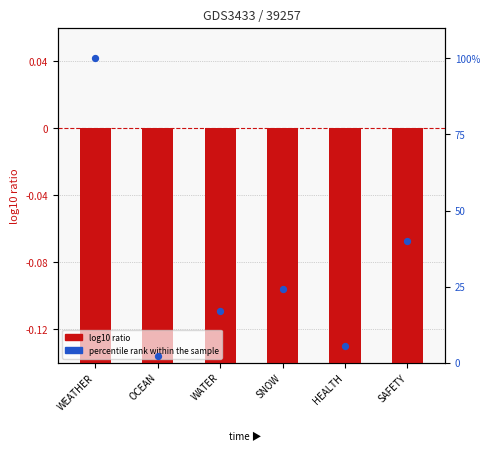

At how many categories does at least one series exceed 47?

1